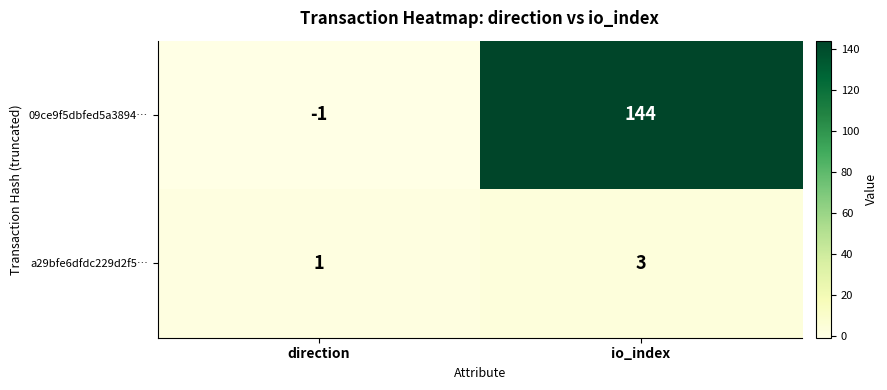

What is the spread (max minus min) of values at io_index?

141